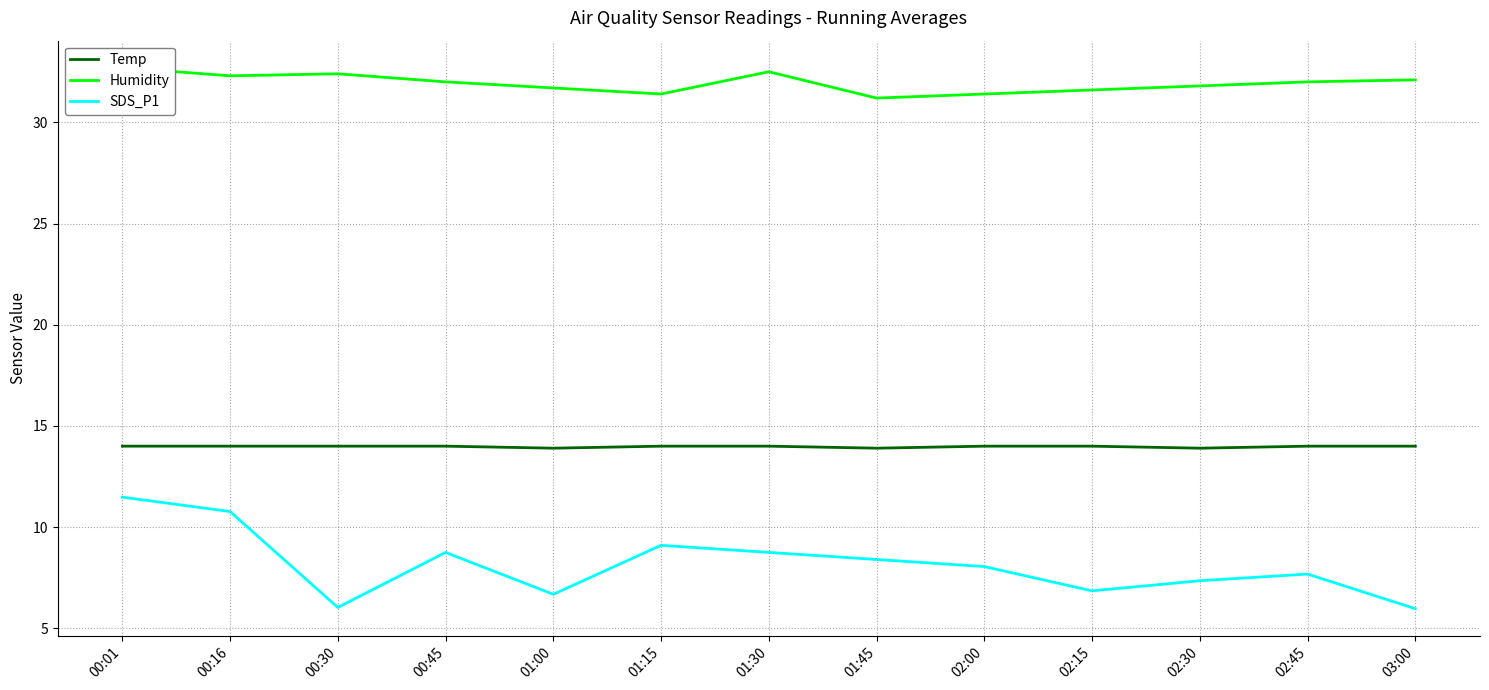

Rank the series by their average value, from lowest to highest.

SDS_P1, Temp, Humidity